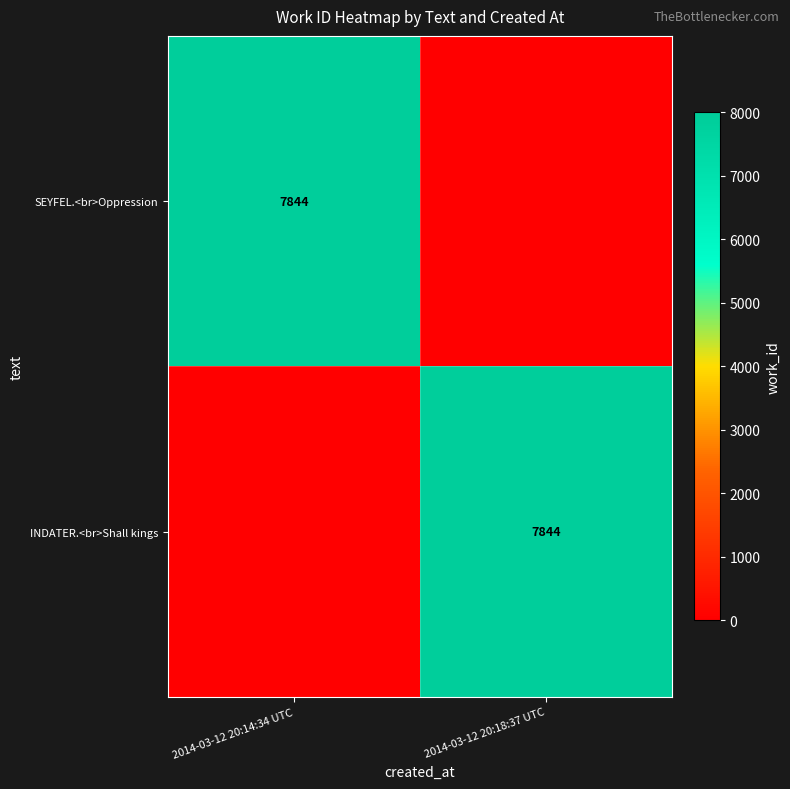

What is the spread (max minus min) of values at 2014-03-12 20:18:37 UTC?

7844